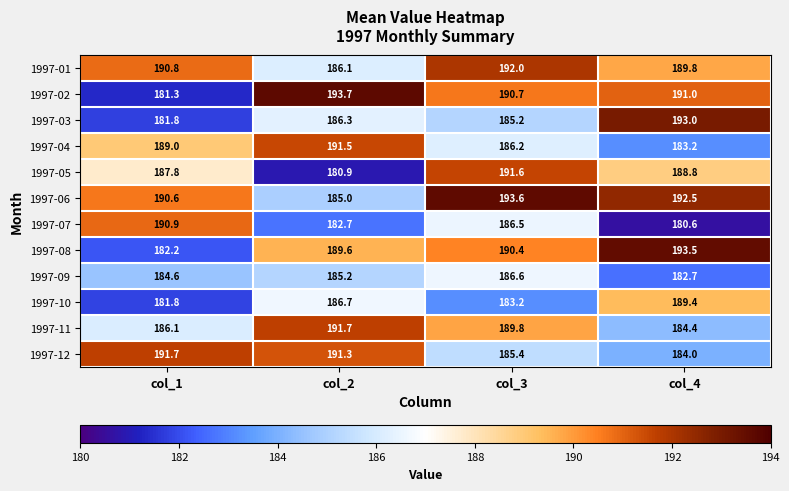

What is the sum of all 1997-08 values?

755.7